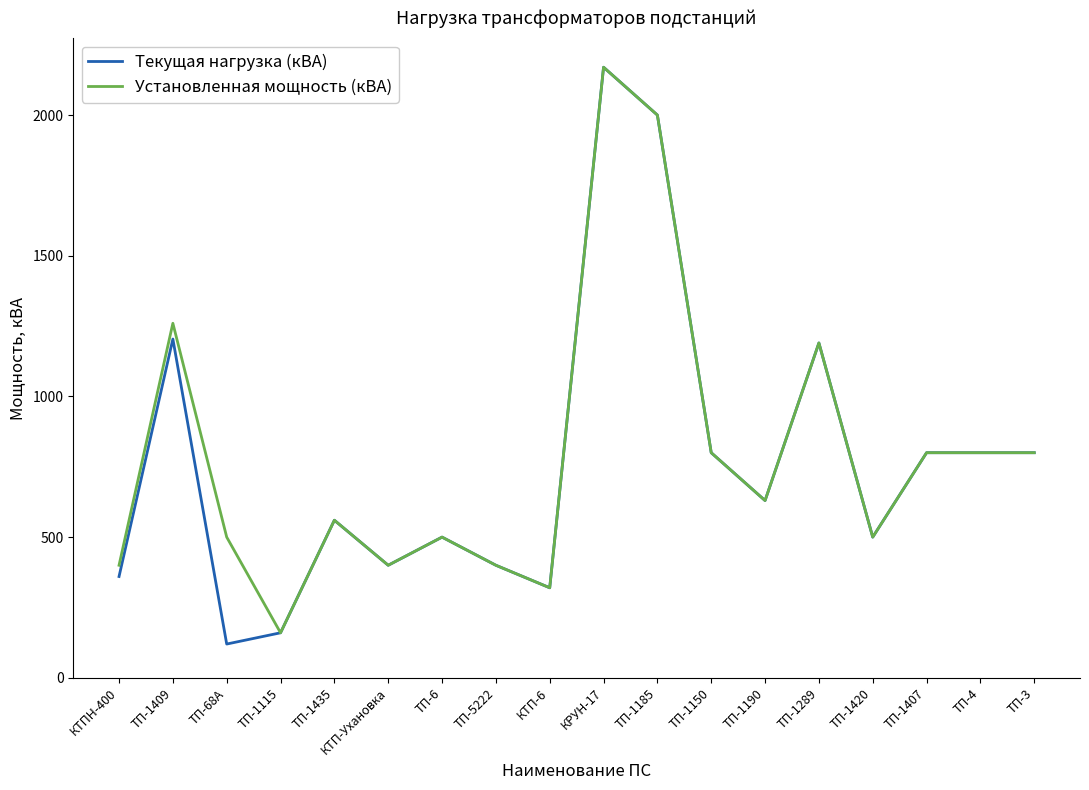

Is it true that Установленная мощность (кВА) equals 161 at КТПН-400?

False